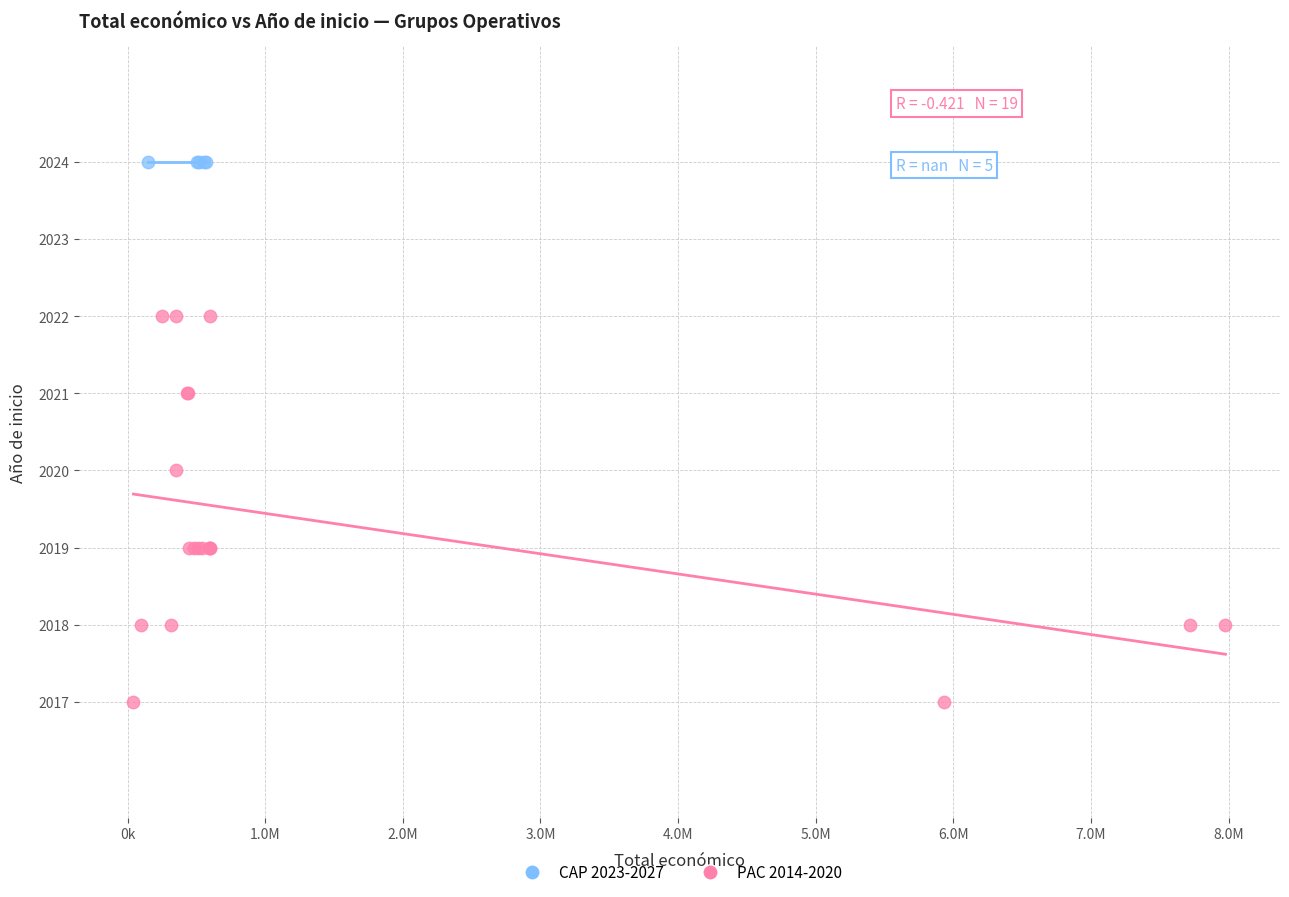

Which series contains the lowest Y value?

PAC 2014-2020